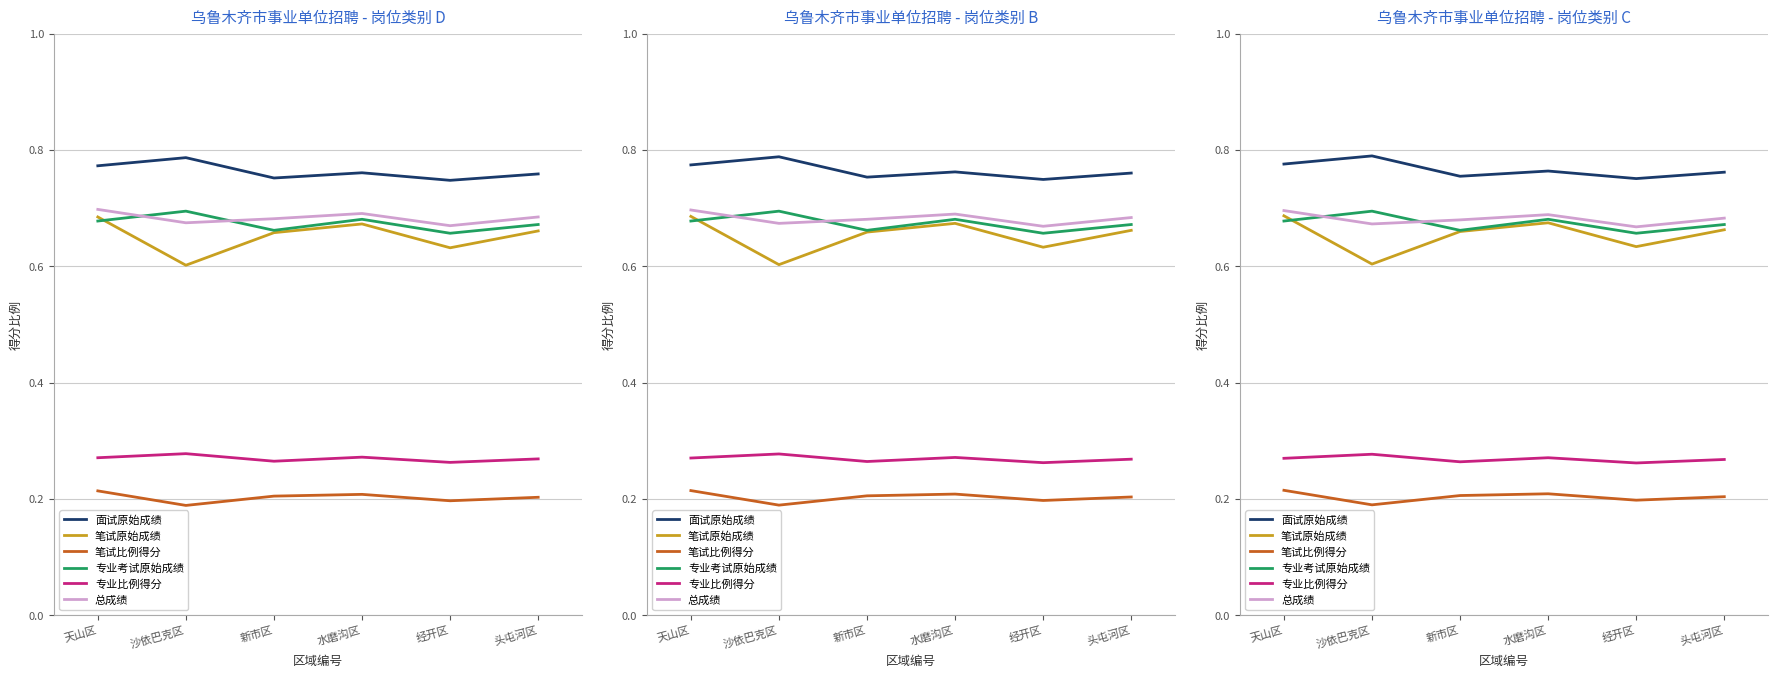

At which category does 笔试比例得分 reach its first local peak?

水磨沟区